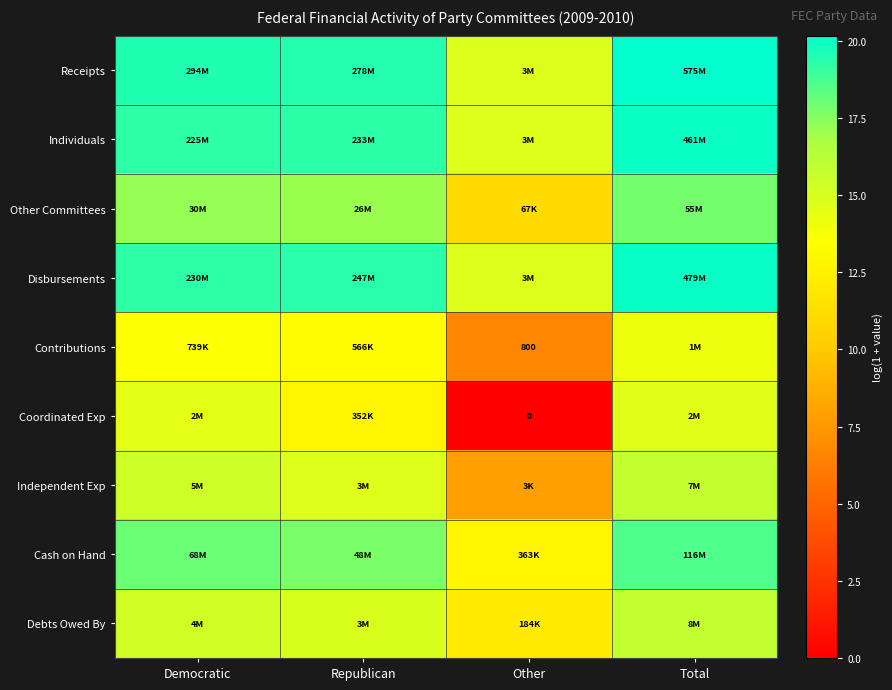

At which label does Receipts first exceed 19?

Democratic